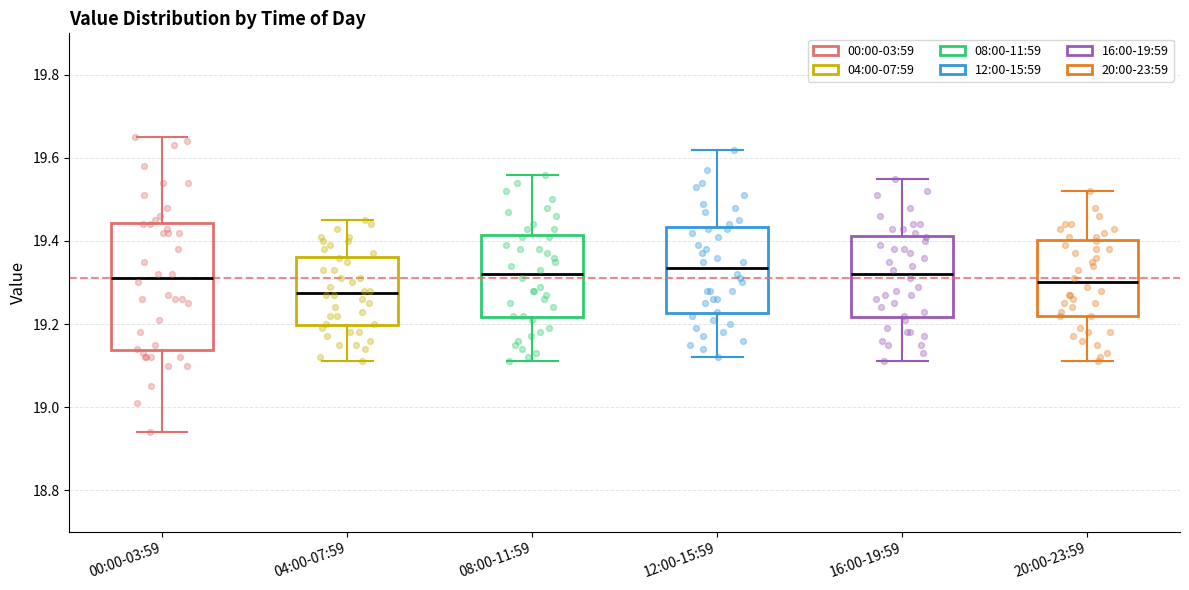

Reading left to right, read every box against the y-axis: the position of its median line, the range the box covers, and the ends of its whiskers. The values are not printed on the chart, so give them approximately, as read against the axis.

00:00-03:59: median 19.32, box 19.14 to 19.44, whiskers 18.94 to 19.66
04:00-07:59: median 19.28, box 19.20 to 19.36, whiskers 19.12 to 19.46
08:00-11:59: median 19.32, box 19.22 to 19.42, whiskers 19.12 to 19.56
12:00-15:59: median 19.34, box 19.22 to 19.44, whiskers 19.12 to 19.62
16:00-19:59: median 19.32, box 19.22 to 19.42, whiskers 19.12 to 19.56
20:00-23:59: median 19.30, box 19.22 to 19.40, whiskers 19.12 to 19.52